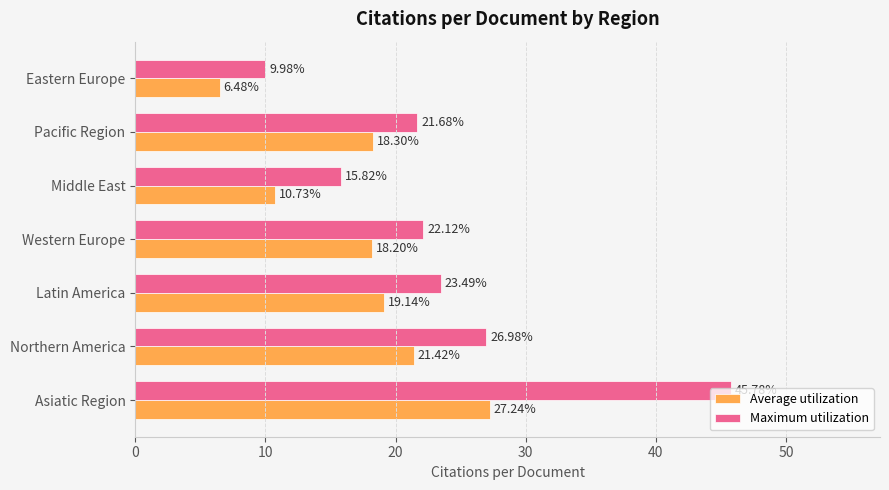

What is the lowest value of the Maximum utilization series?

10.0